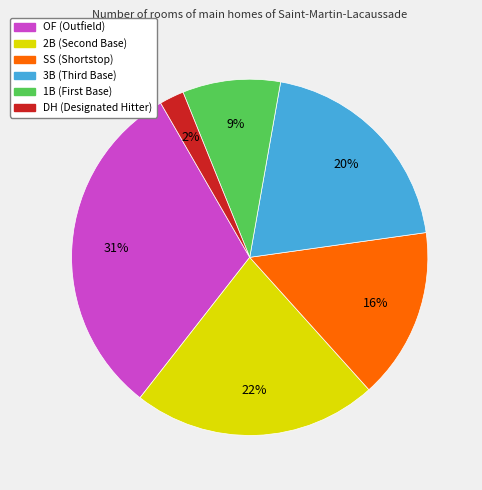

Which slice is the largest?

OF